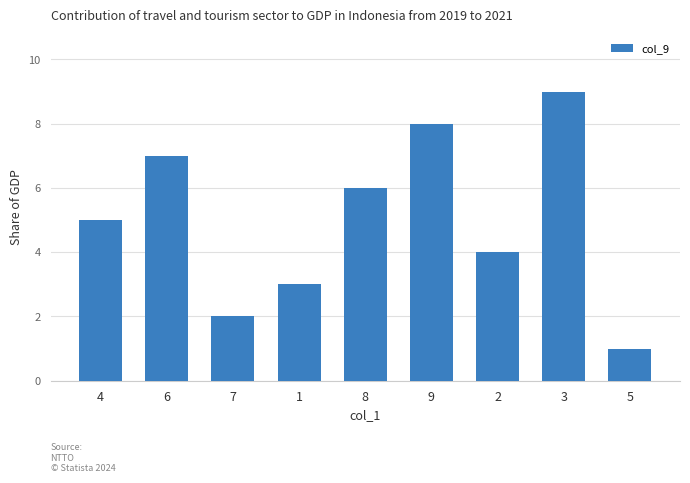

What is the difference between the values at 7 and 6?

5